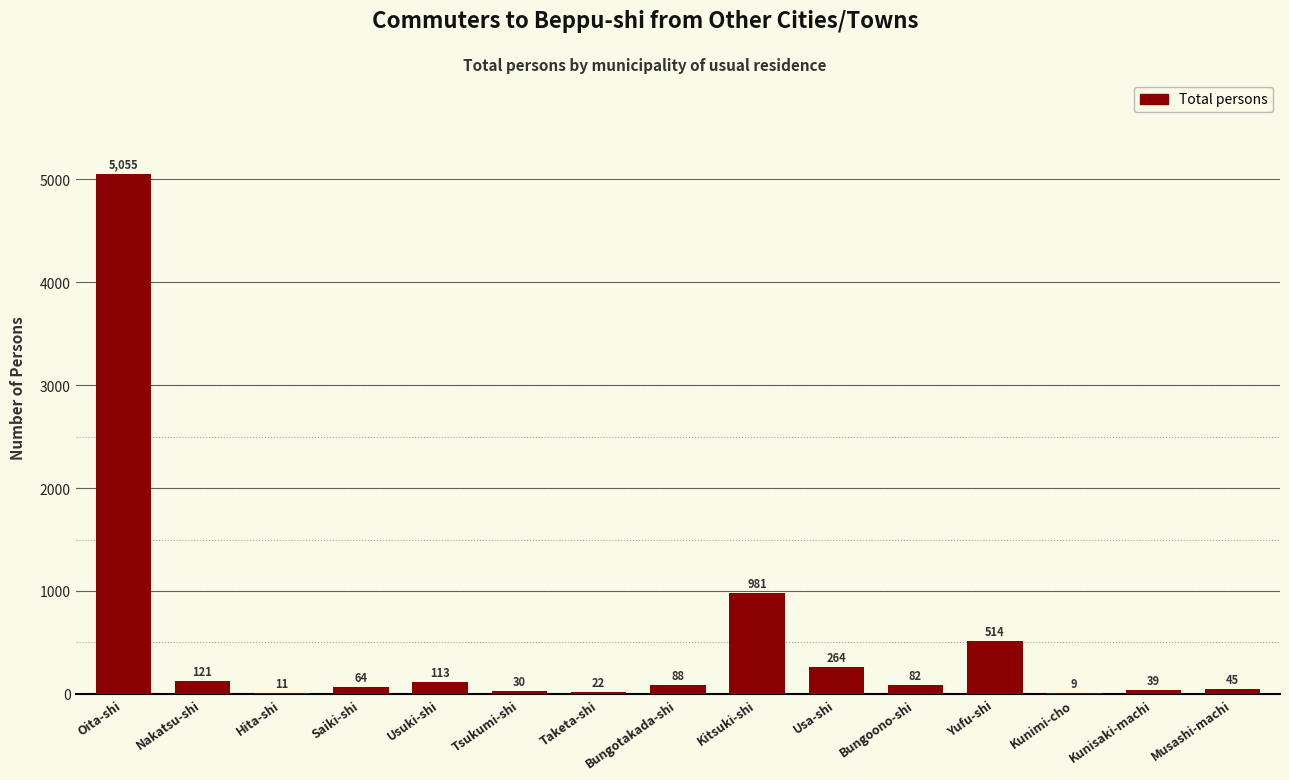

What is the change in value from Tsukumi-shi to Kunimi-cho?

-21